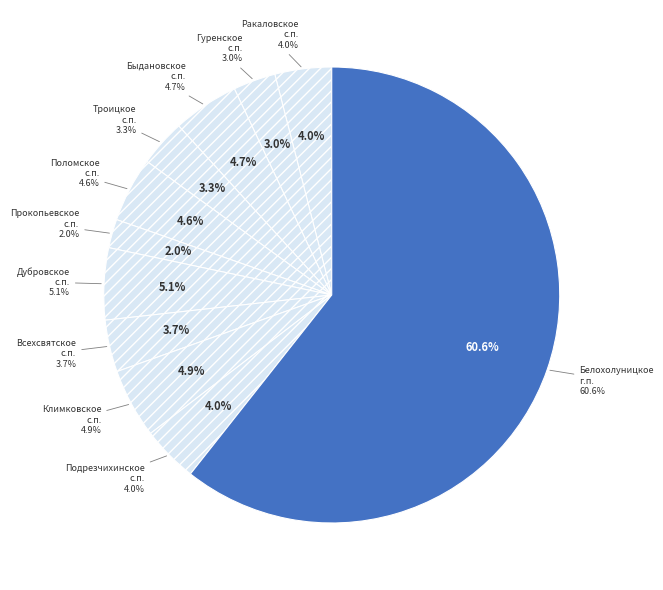

To the nearest percent, what percentage of the pie is Белохолуницкое городское поселение?

61%